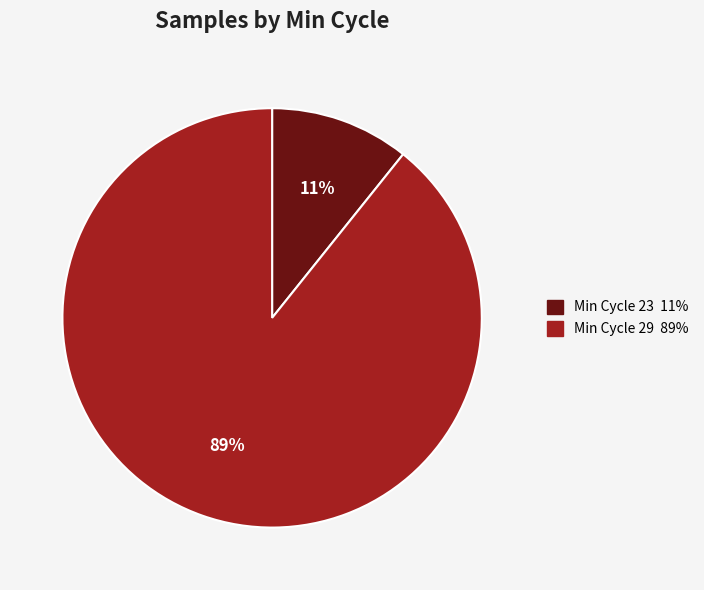

Is there any slice that represents more than half of the pie?

Yes